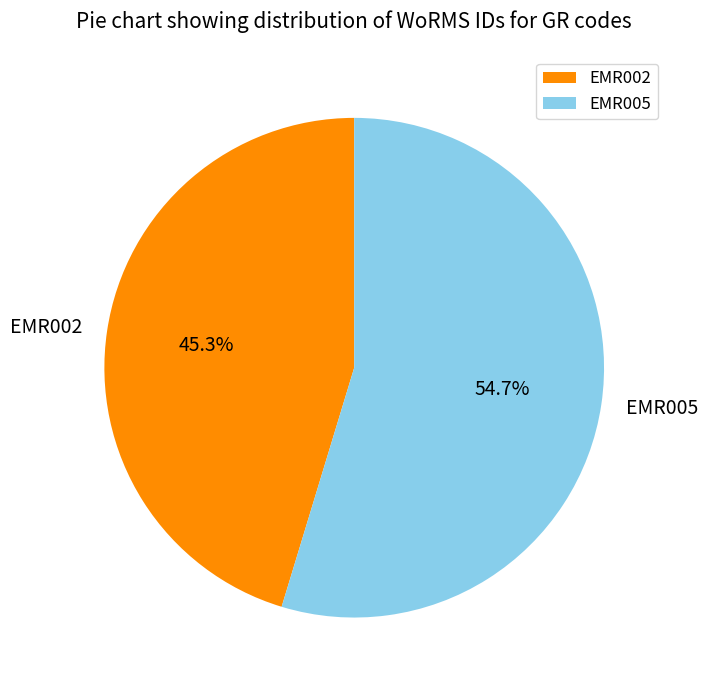

What is the total percentage of EMR002 and EMR005?

100.0%